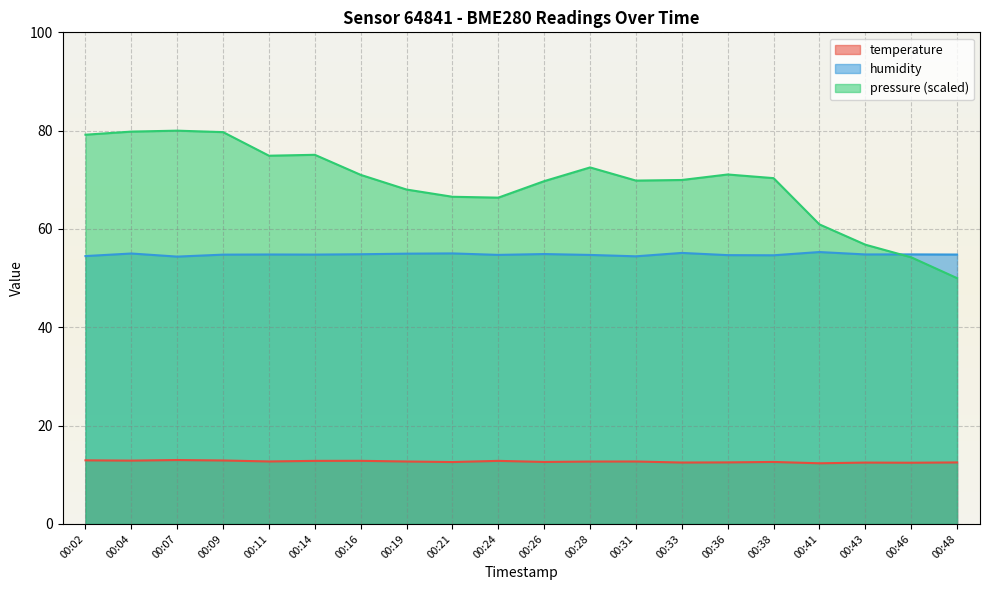

What is the value of the humidity point at the 8th from the left?

55.0